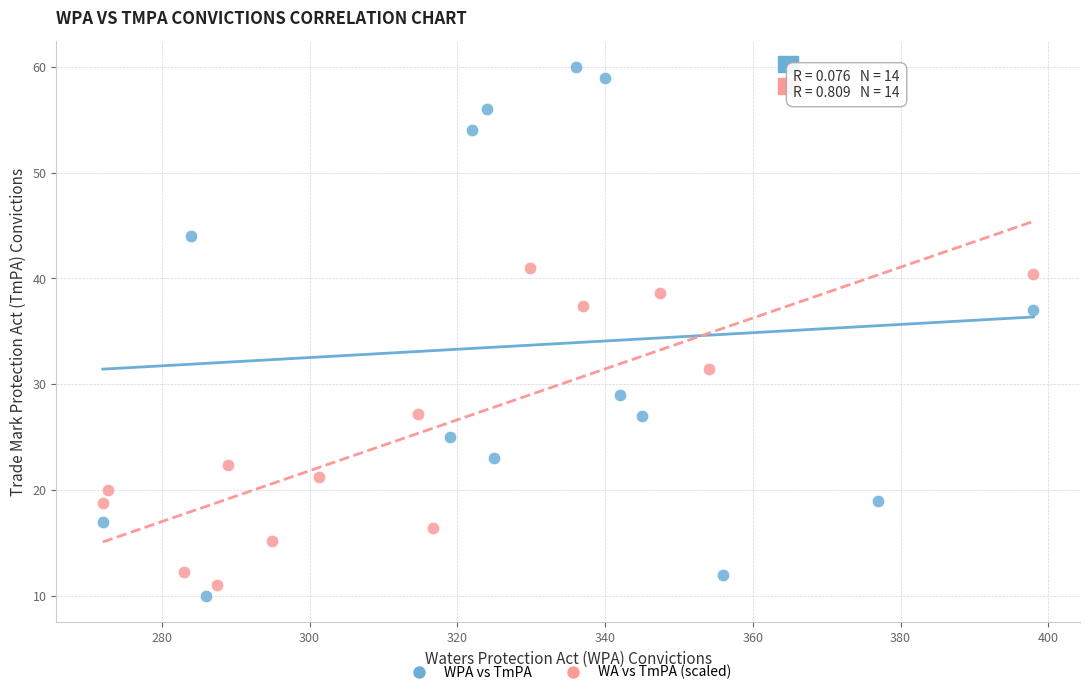

Which series contains the highest Y value?

WPA vs TmPA